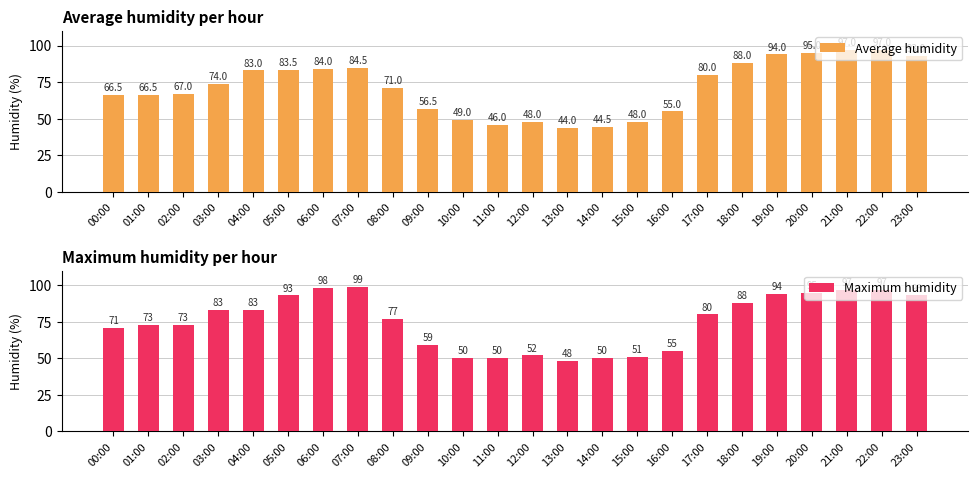

How many values in the Average humidity series exceed 74?

11